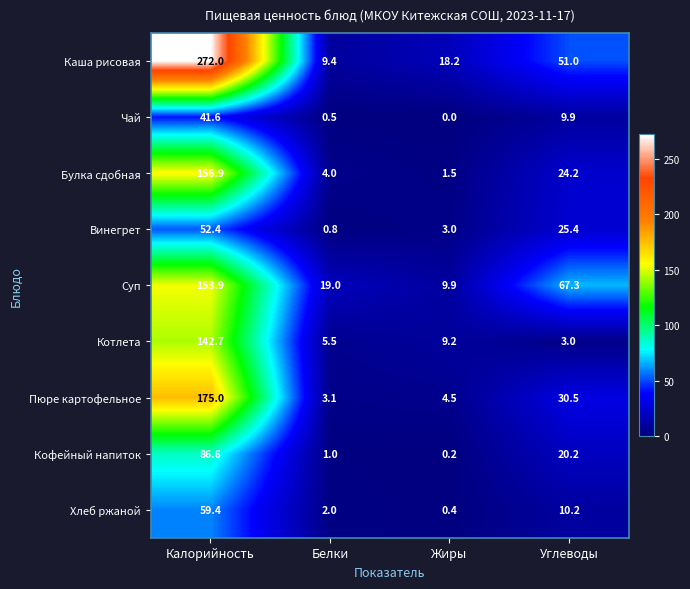

Which category has the lowest value in the Кофейный напиток series?

Жиры